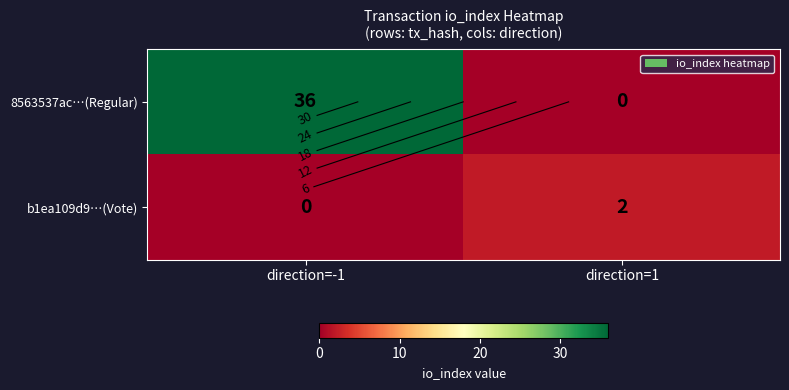

At which category is the sum across all series the highest?

direction=-1